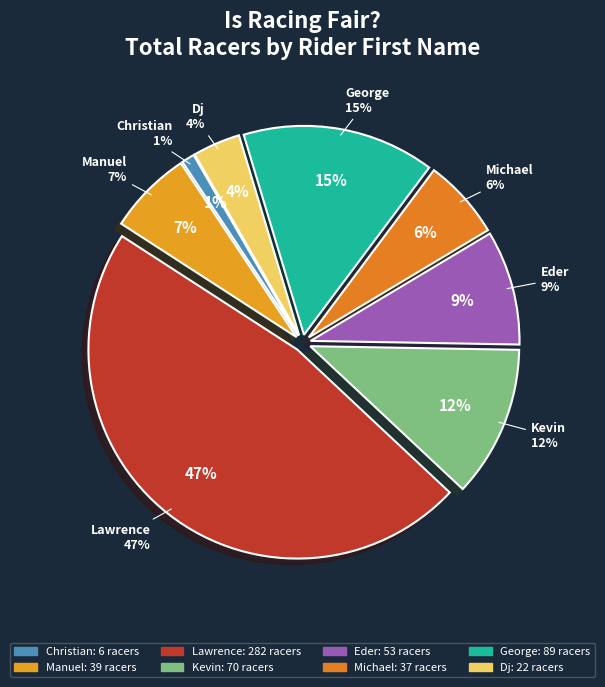

To the nearest percent, what is the average slice percentage?

12%